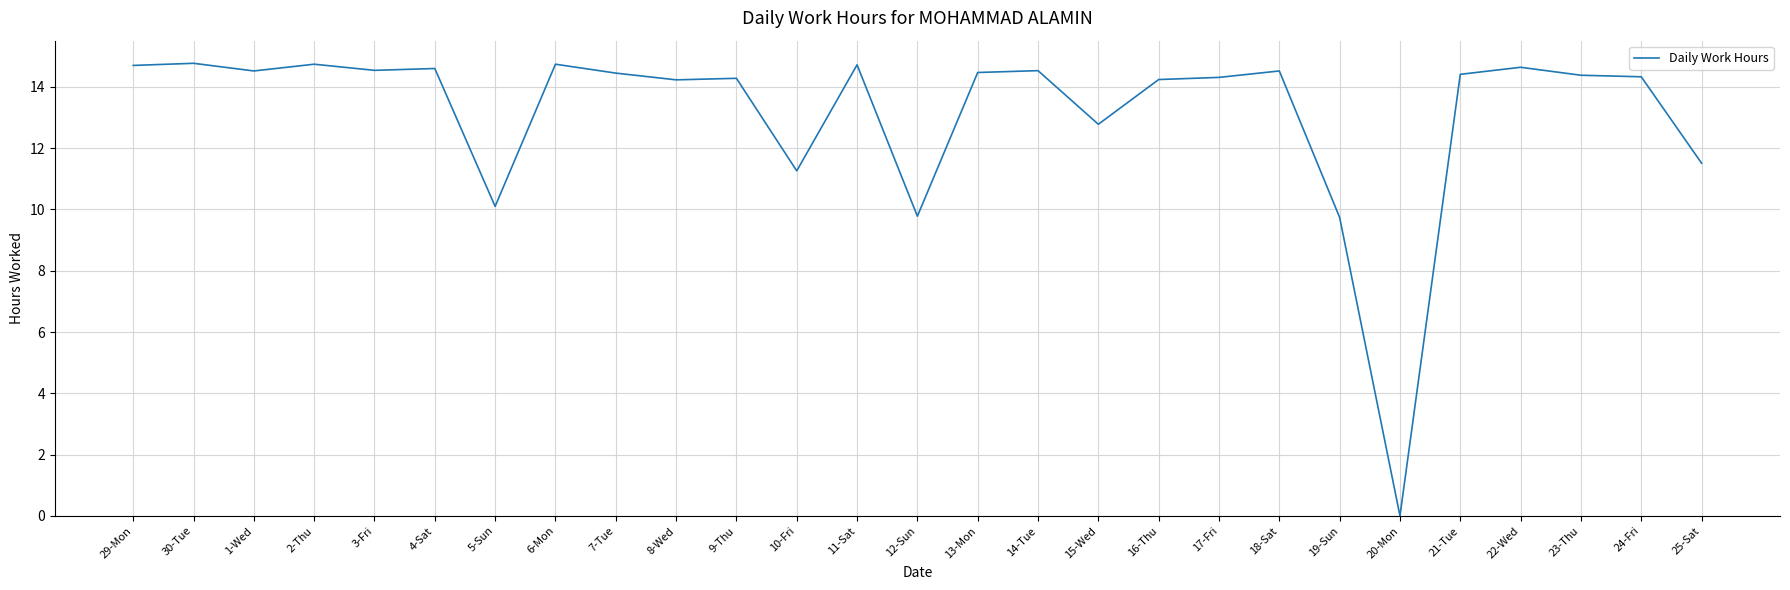

Which category has the lowest value across all series?

20-Mon